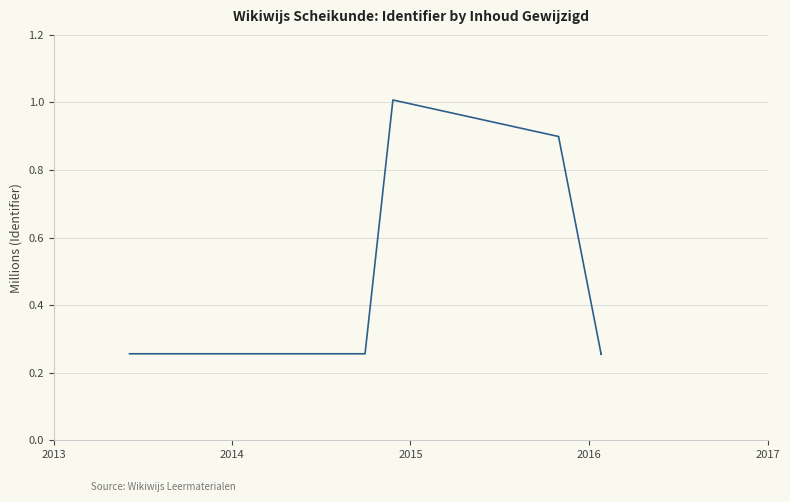

How many lines are shown in the chart?

1